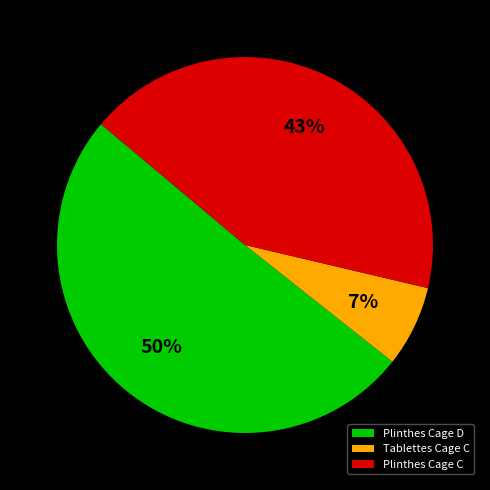

Which slice is the largest?

Plinthes Cage D